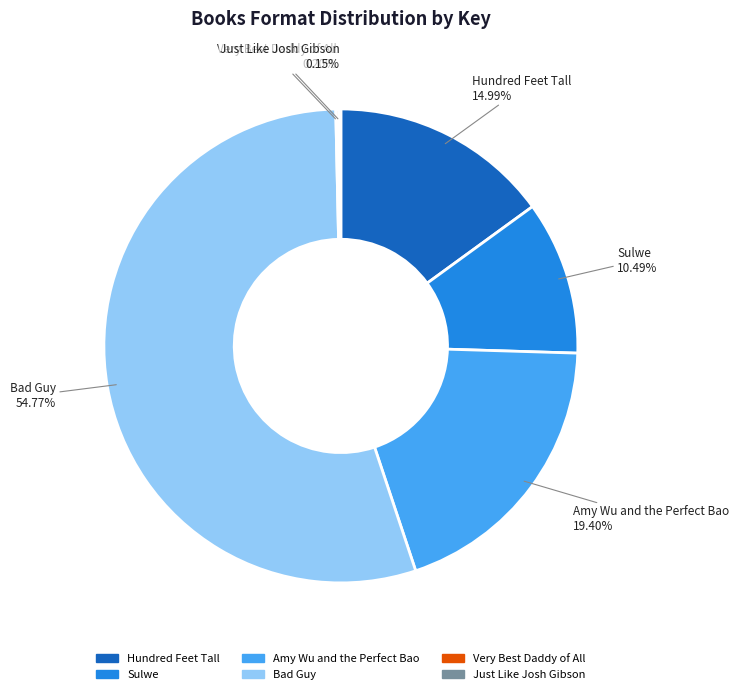

Which slice is the largest?

Bad Guy